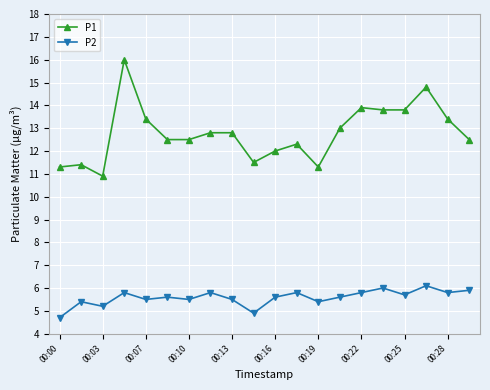

Which series has the largest total across all categories?

P1